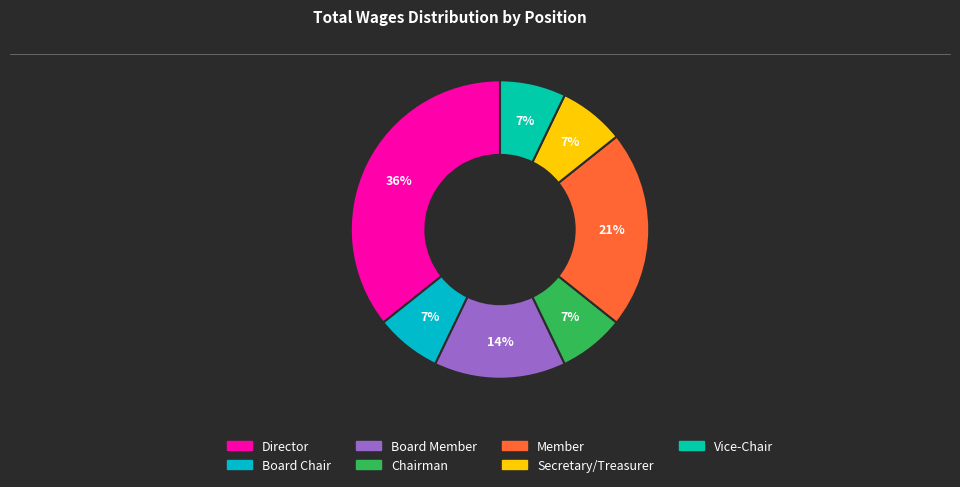

Does Member account for over 50% of the chart?

No